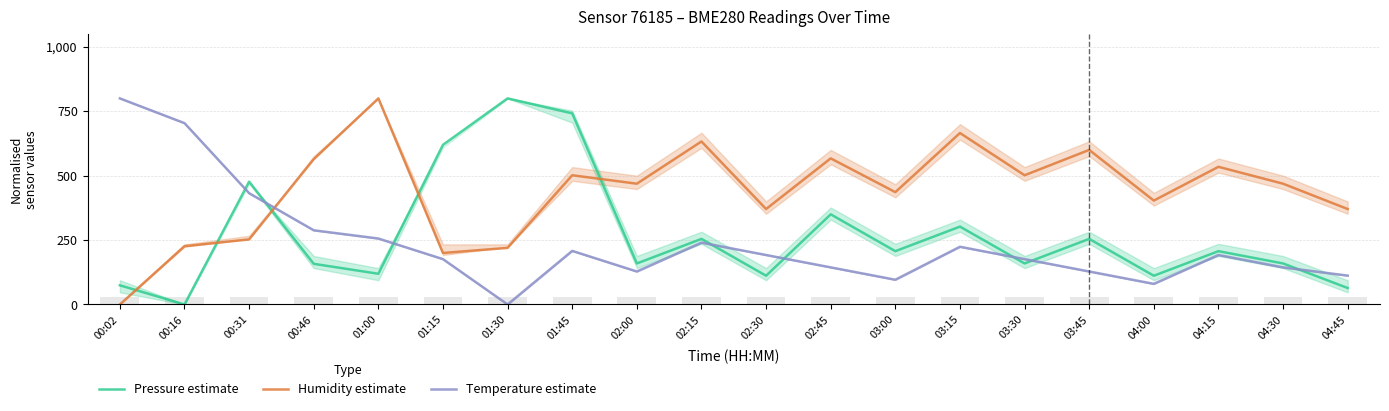

How many data points does each series have?

20